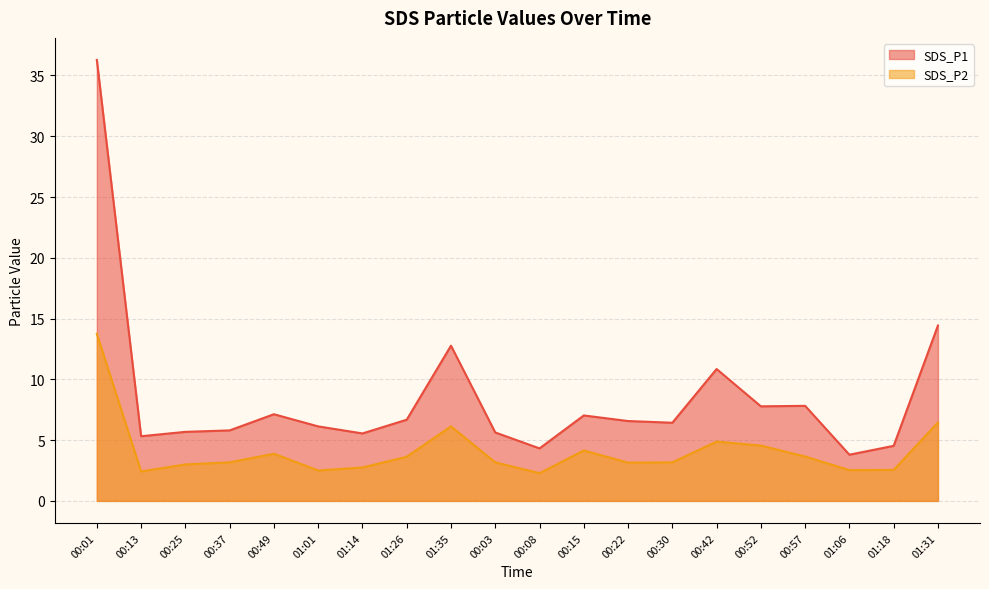

The SDS_P1 series shows 2.1 at 00:57. True or false?

False